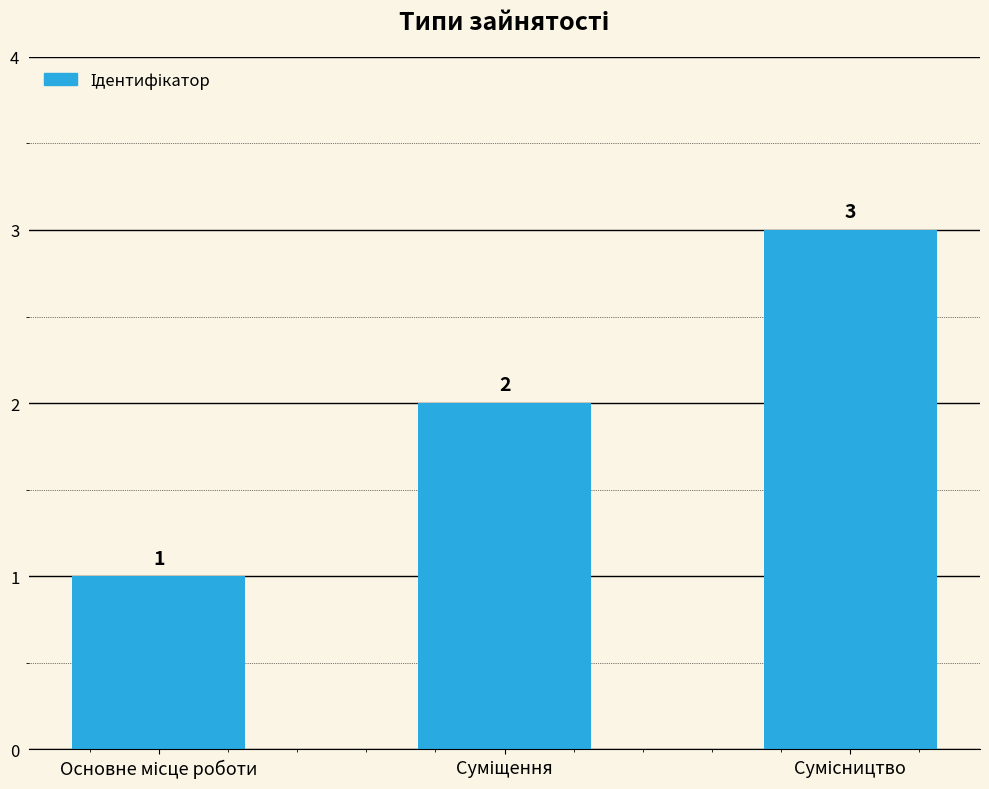

Count the values in the range 1 to 3.

3